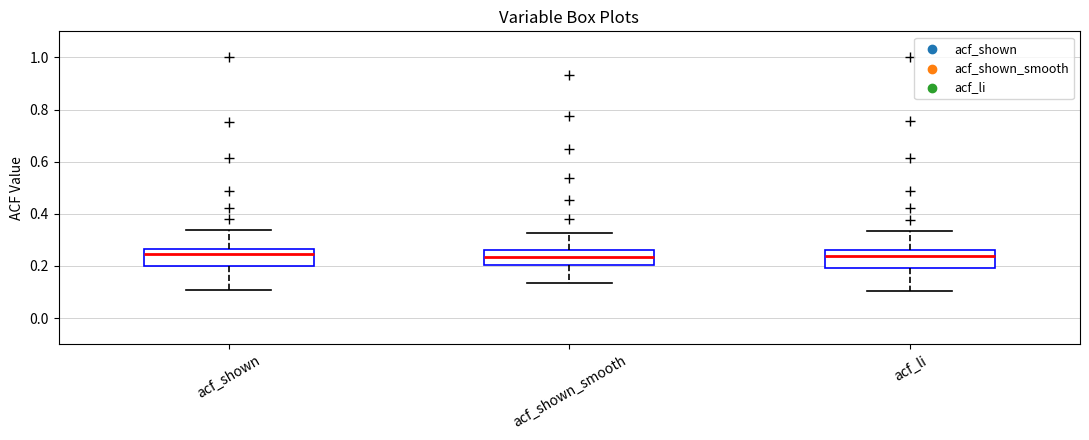

Where does the lower whisker of the box for acf_shown end on the y-axis? The values are not printed on the chart, so give them approximately, as read against the axis.

0.10